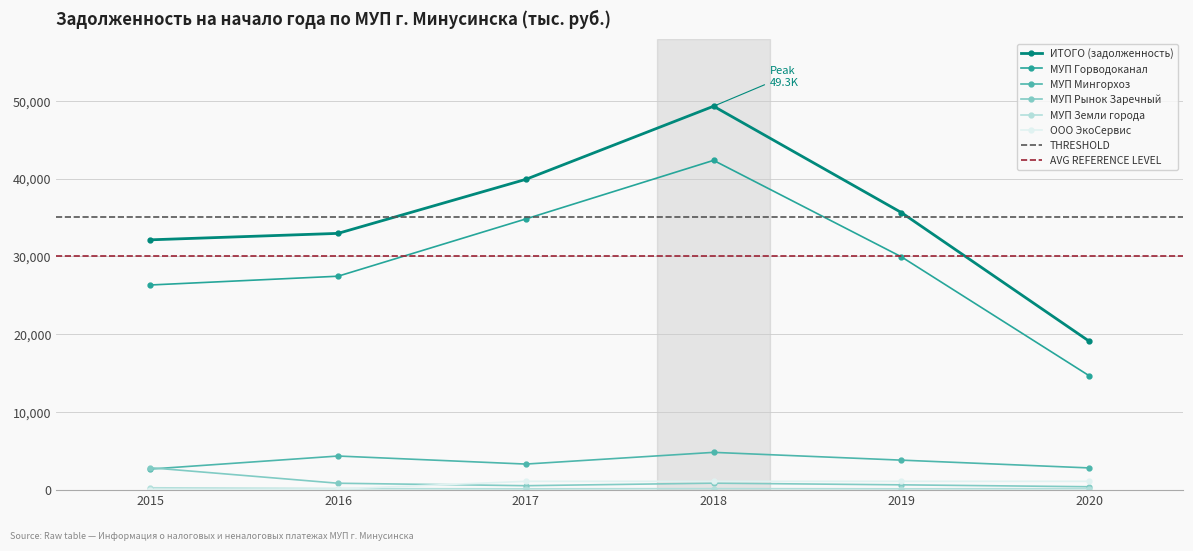

What are all the series names shown in the legend?

ИТОГО (задолженность), МУП Горводоканал, МУП Мингорхоз, МУП Рынок Заречный, МУП Земли города, ООО ЭкоСервис